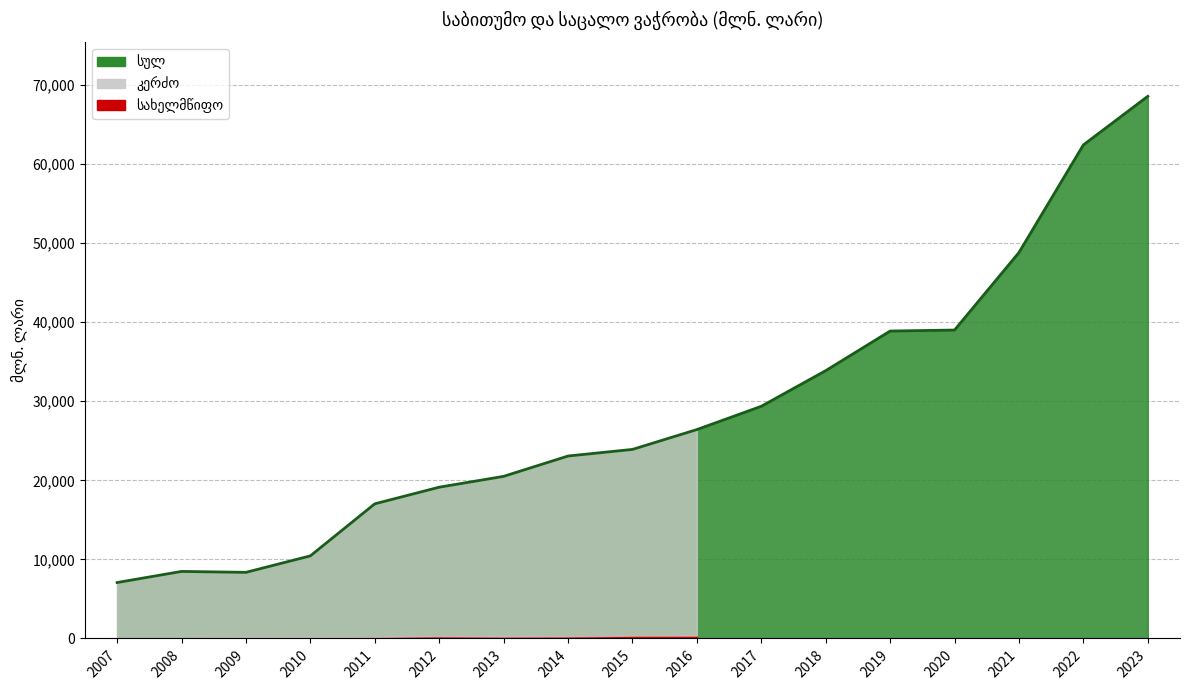

Reading left to right, extract all data points from this chart.

სულ: 2007=7072.4	2008=8477.4	2009=8360.8	2010=10445.5	2011=17028.0	2012=19129.8	2013=20500.2	2014=23072.9	2015=23908.1	2016=26417.7	2017=29363.2	2018=33871.5	2019=38880.2	2020=39007.1	2021=48808.7	2022=62422.1	2023=68568.7
სახელმწიფო: 2007=6.7	2008=8.2	2009=122.5	2010=114.1	2011=202.2	2012=284.4	2013=241.2	2014=265.7	2015=354.1	2016=362.2	2017=0.0	2018=0.0	2019=0.0	2020=0.0	2021=0.0	2022=0.0	2023=0.0
კერძო: 2007=7065.7	2008=8469.2	2009=8238.2	2010=10331.3	2011=16825.8	2012=18845.5	2013=20259.0	2014=22807.2	2015=23554.0	2016=26055.5	2017=0.0	2018=0.0	2019=0.0	2020=0.0	2021=0.0	2022=0.0	2023=0.0